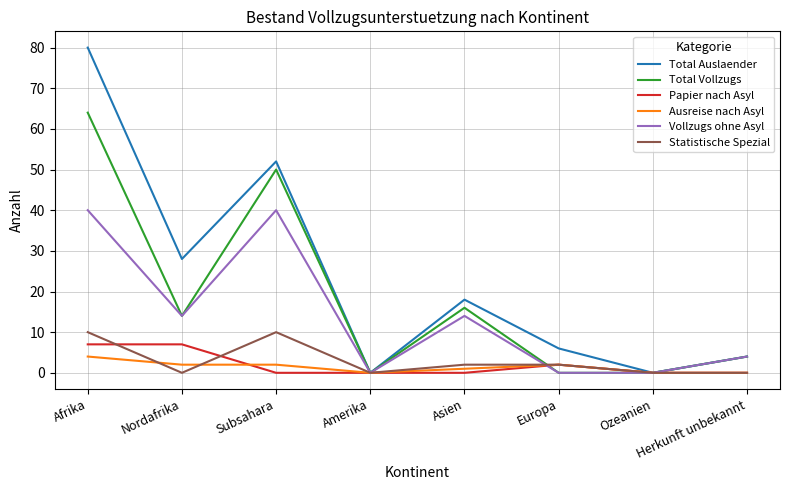

Reading right to left, transcribe all the data shown in this chart.

Total Auslaender: Herkunft unbekannt=4	Ozeanien=0	Europa=6	Asien=18	Amerika=0	Subsahara=52	Nordafrika=28	Afrika=80
Total Vollzugs: Herkunft unbekannt=4	Ozeanien=0	Europa=0	Asien=16	Amerika=0	Subsahara=50	Nordafrika=14	Afrika=64
Papier nach Asyl: Herkunft unbekannt=0	Ozeanien=0	Europa=2	Asien=0	Amerika=0	Subsahara=0	Nordafrika=7	Afrika=7
Ausreise nach Asyl: Herkunft unbekannt=0	Ozeanien=0	Europa=2	Asien=1	Amerika=0	Subsahara=2	Nordafrika=2	Afrika=4
Vollzugs ohne Asyl: Herkunft unbekannt=4	Ozeanien=0	Europa=0	Asien=14	Amerika=0	Subsahara=40	Nordafrika=14	Afrika=40
Statistische Spezial: Herkunft unbekannt=0	Ozeanien=0	Europa=2	Asien=2	Amerika=0	Subsahara=10	Nordafrika=0	Afrika=10